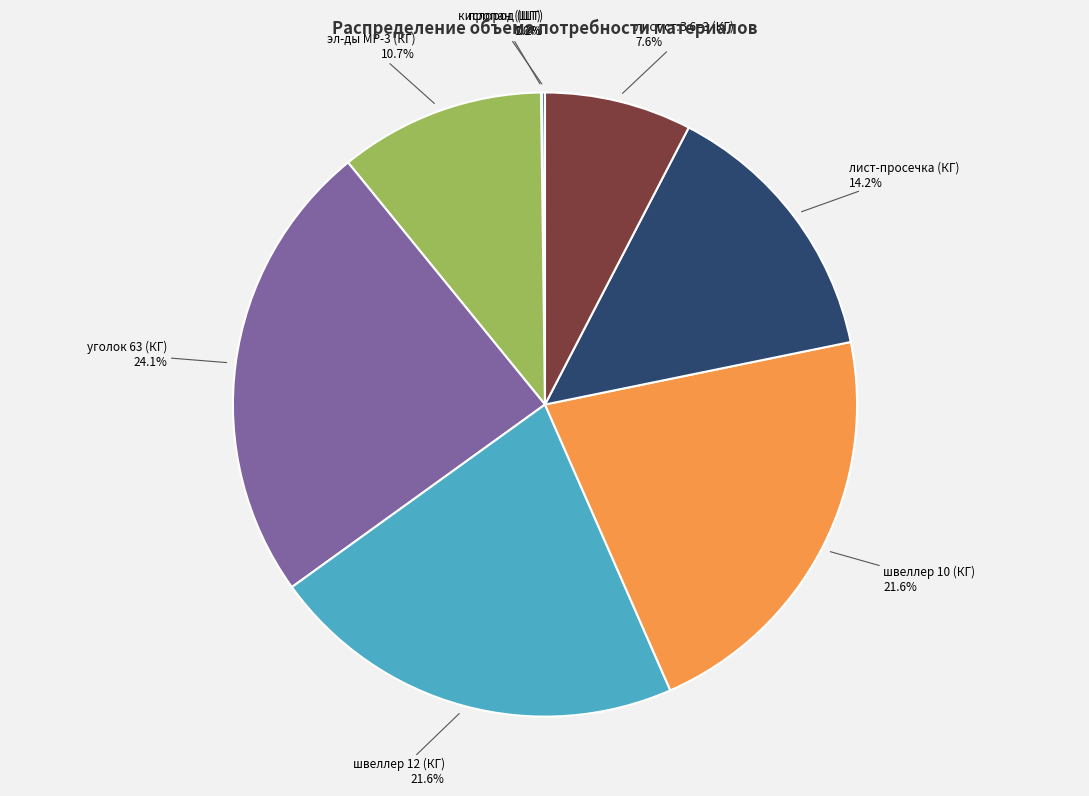

What is the largest slice in the pie chart?

уголок 63 (КГ)